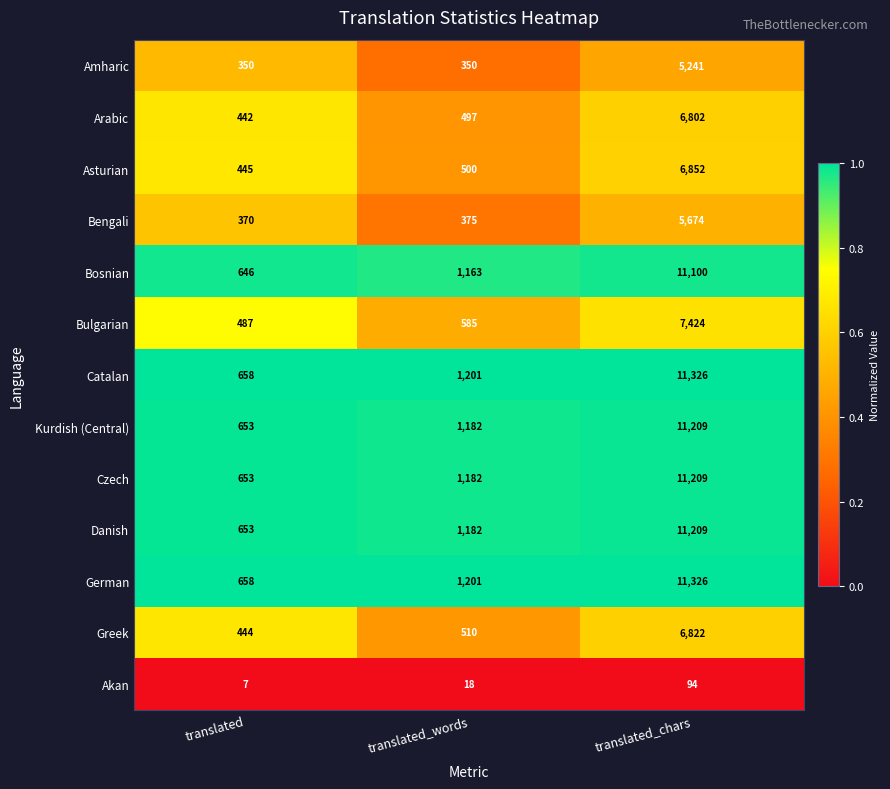

At which category is the sum across all series the highest?

translated_chars